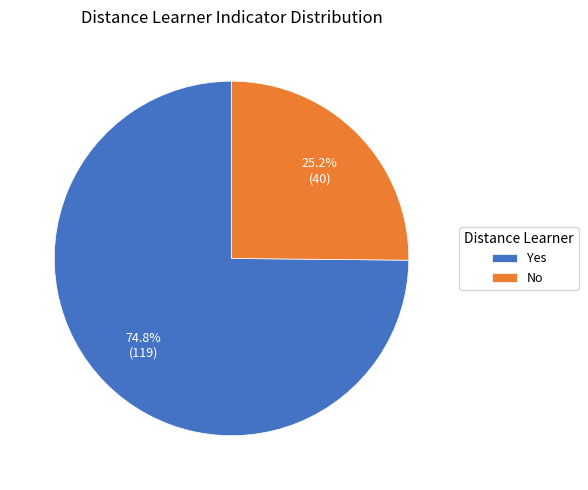

Does Yes account for over 50% of the chart?

Yes